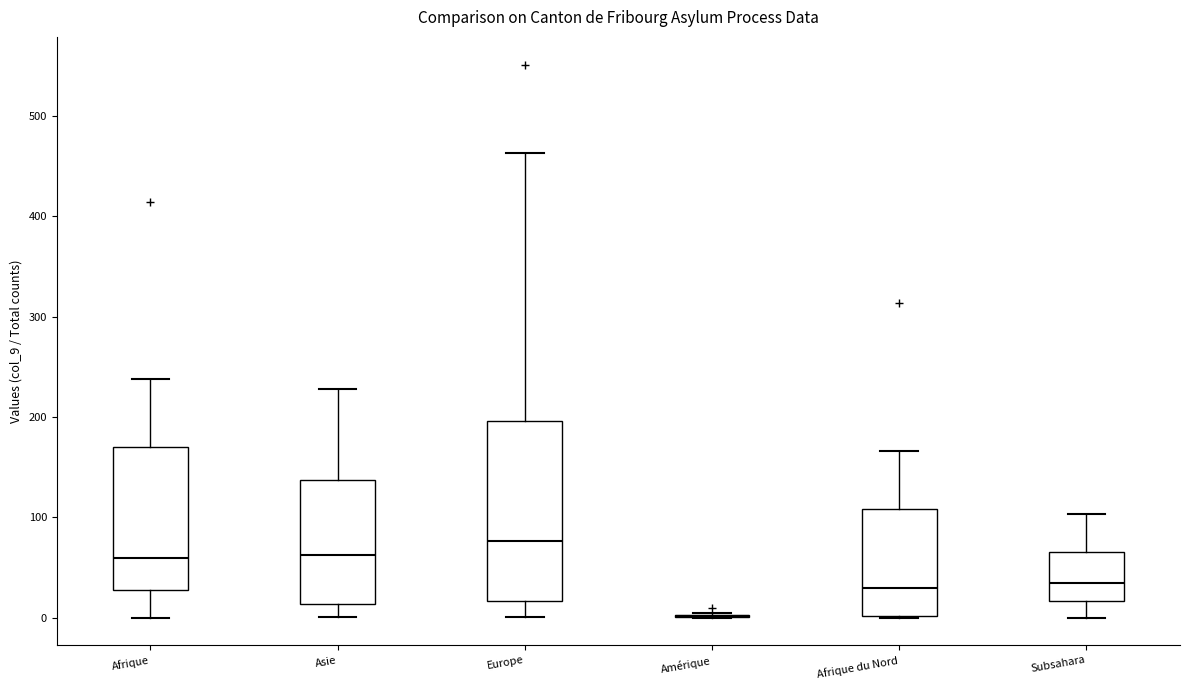

Reading left to right, read every box against the y-axis: the position of its median line, the range the box covers, and the ends of its whiskers. The values are not printed on the chart, so give them approximately, as read against the axis.

Afrique: median 60, box 30 to 170, whiskers 0 to 240
Asie: median 60, box 10 to 140, whiskers 0 to 230
Europe: median 80, box 20 to 200, whiskers 0 to 460
Amérique: box collapsed to a line at 0, whiskers 0 to 10
Afrique du Nord: median 30, box 0 to 110, whiskers 0 to 170
Subsahara: median 30, box 20 to 70, whiskers 0 to 100